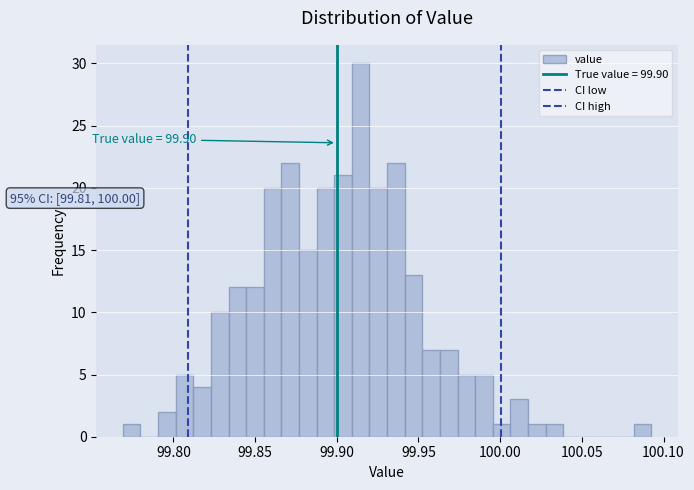

Read against the x-axis, roughly where is the centre of the tallest bar?

99.915